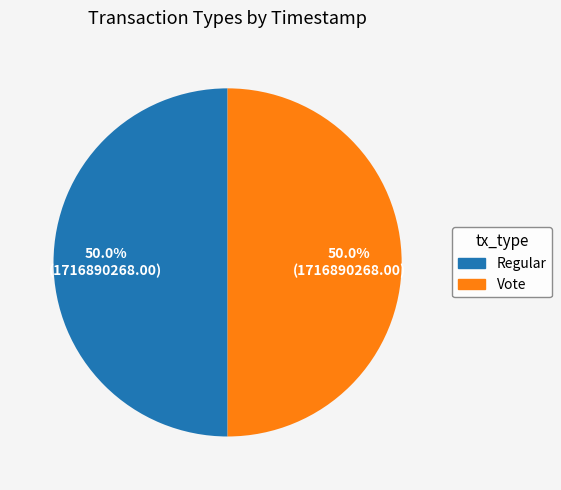

To the nearest percent, what portion does Regular represent?

50%